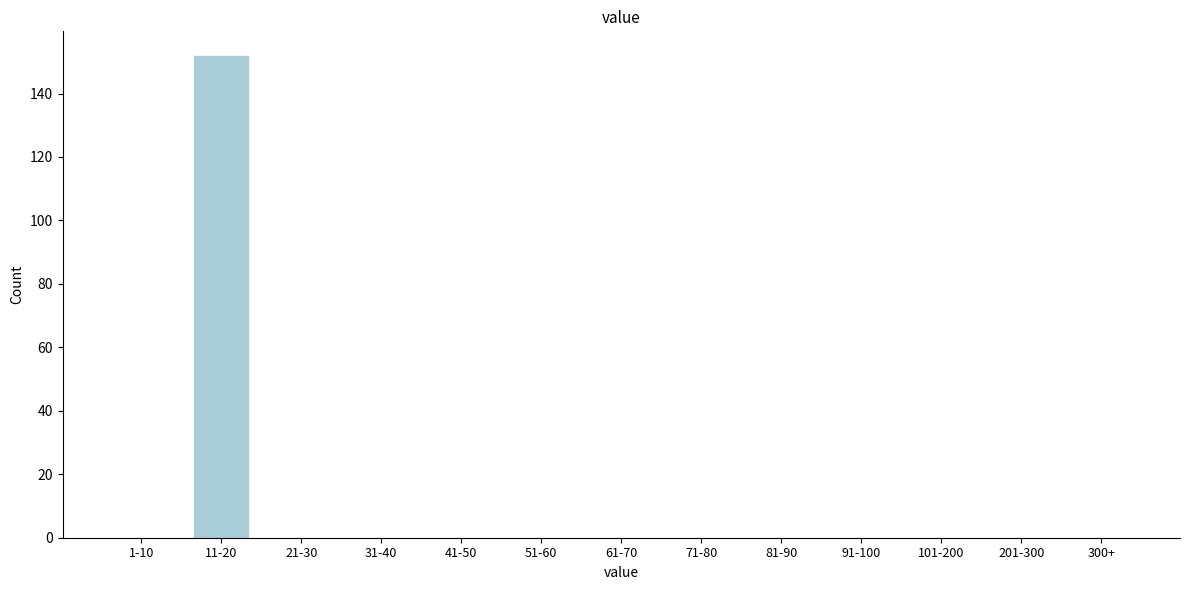

Reading right to left, what are all the values shown in this chart?

300+=0	201-300=0	101-200=0	91-100=0	81-90=0	71-80=0	61-70=0	51-60=0	41-50=0	31-40=0	21-30=0	11-20=152	1-10=0